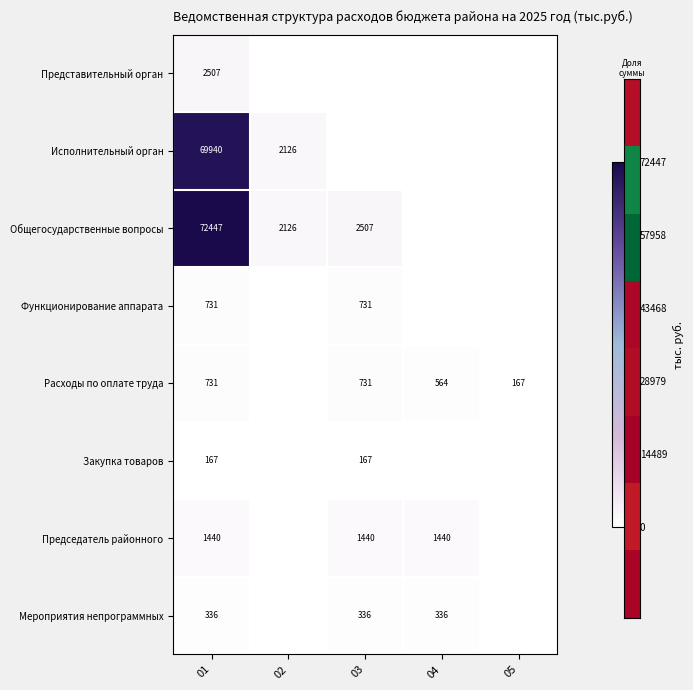

What is the greatest value displayed?

72446.9